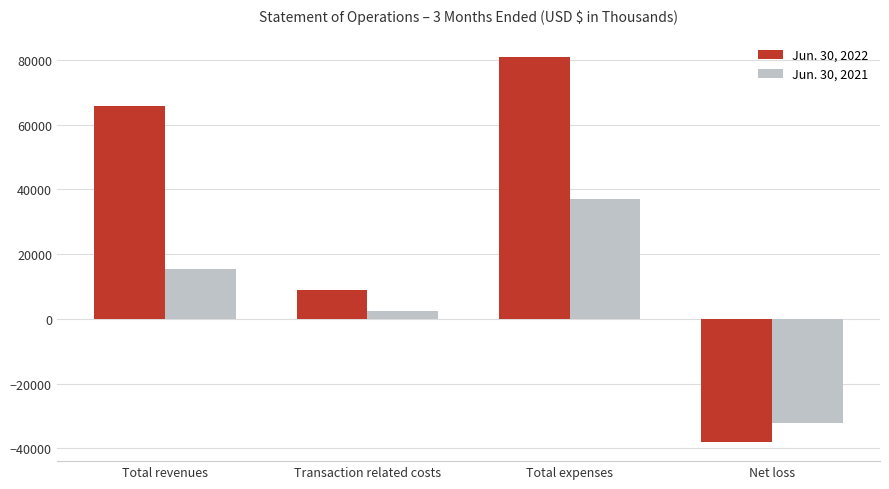

Reading left to right, transcribe all the data shown in this chart.

Jun. 30, 2022: 65868	8872	80983	-37960
Jun. 30, 2021: 15344	2560	37003	-32060